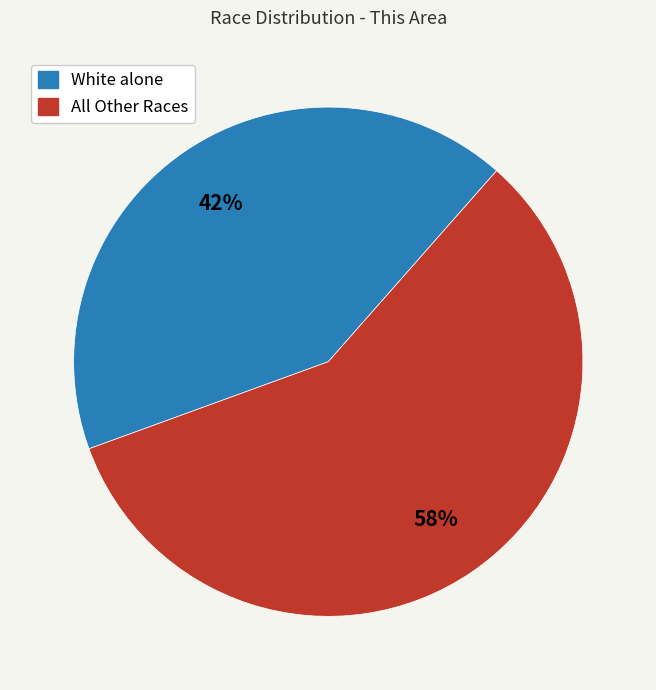

To the nearest percent, what is the average slice percentage?

50%